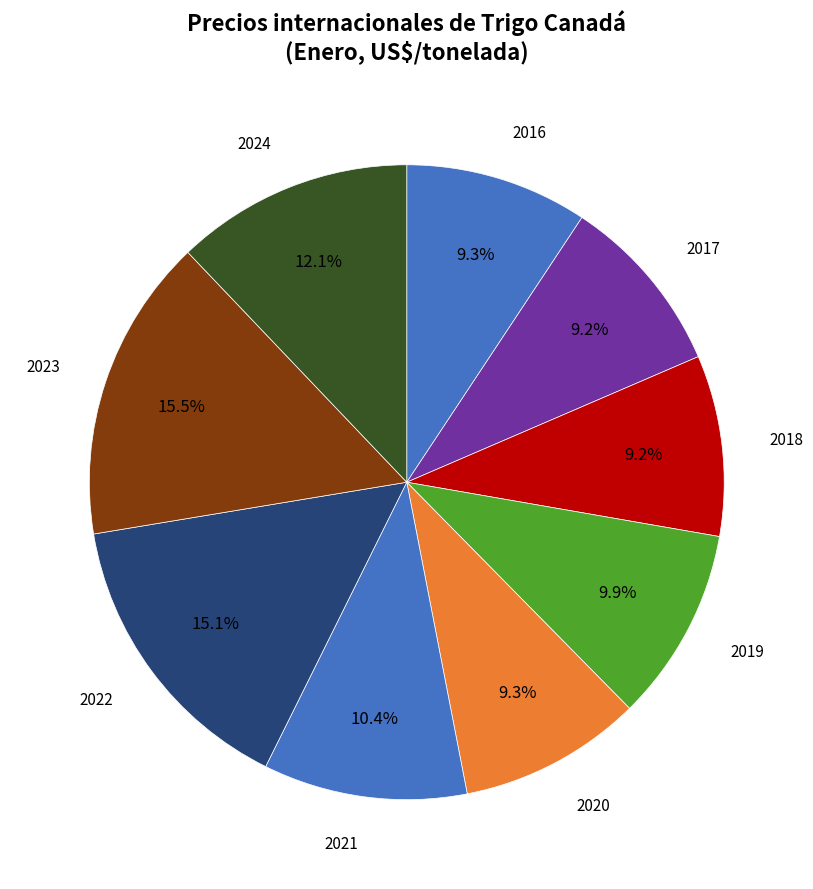

Rank the categories by value from lowest to highest.

2018, 2017, 2016, 2020, 2019, 2021, 2024, 2022, 2023